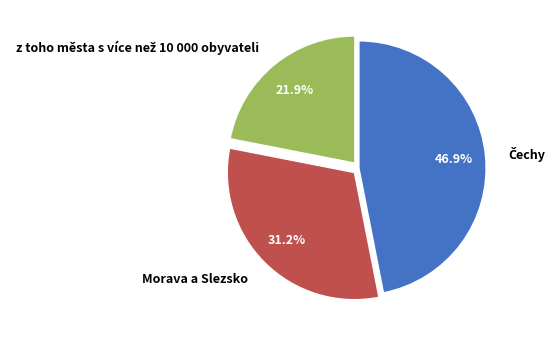

Count the number of slices in the pie.

3